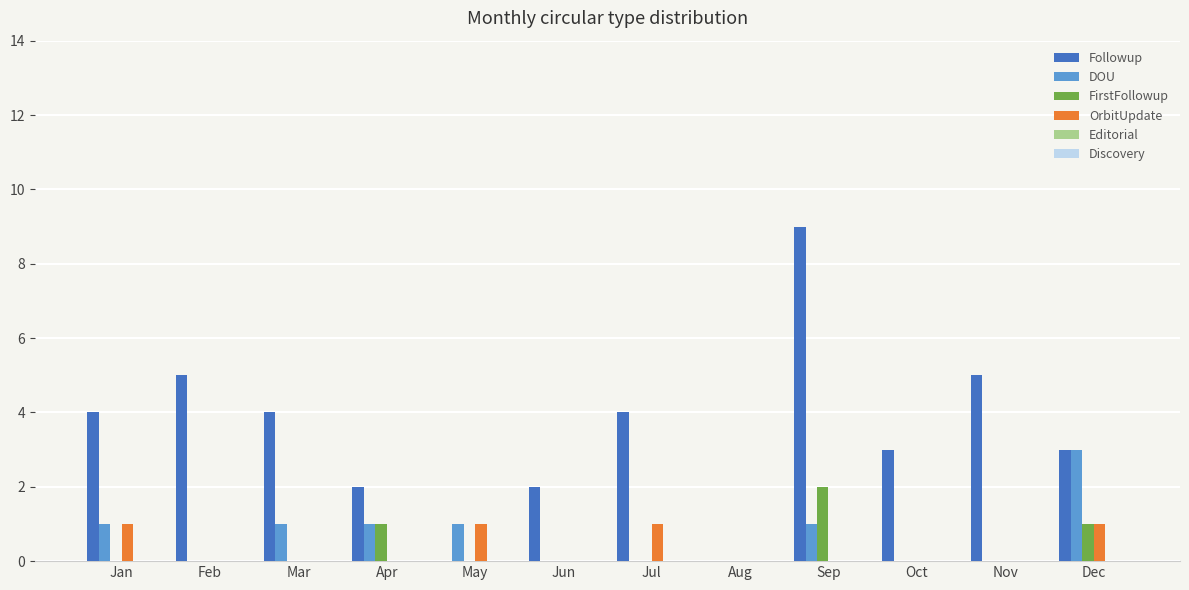

Which series has the largest total across all categories?

Followup